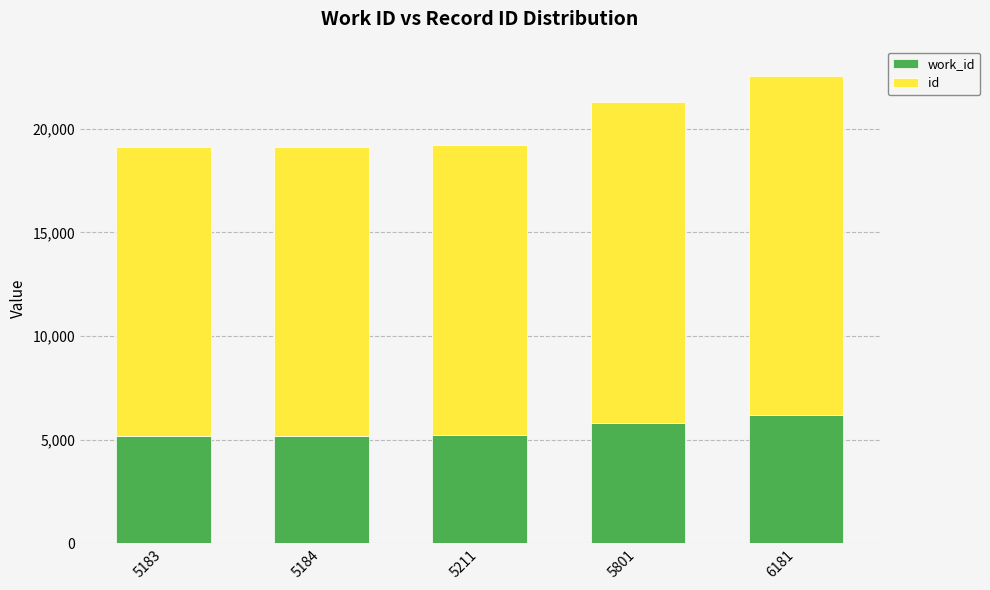

What is the total value across all series at 6181?

22539